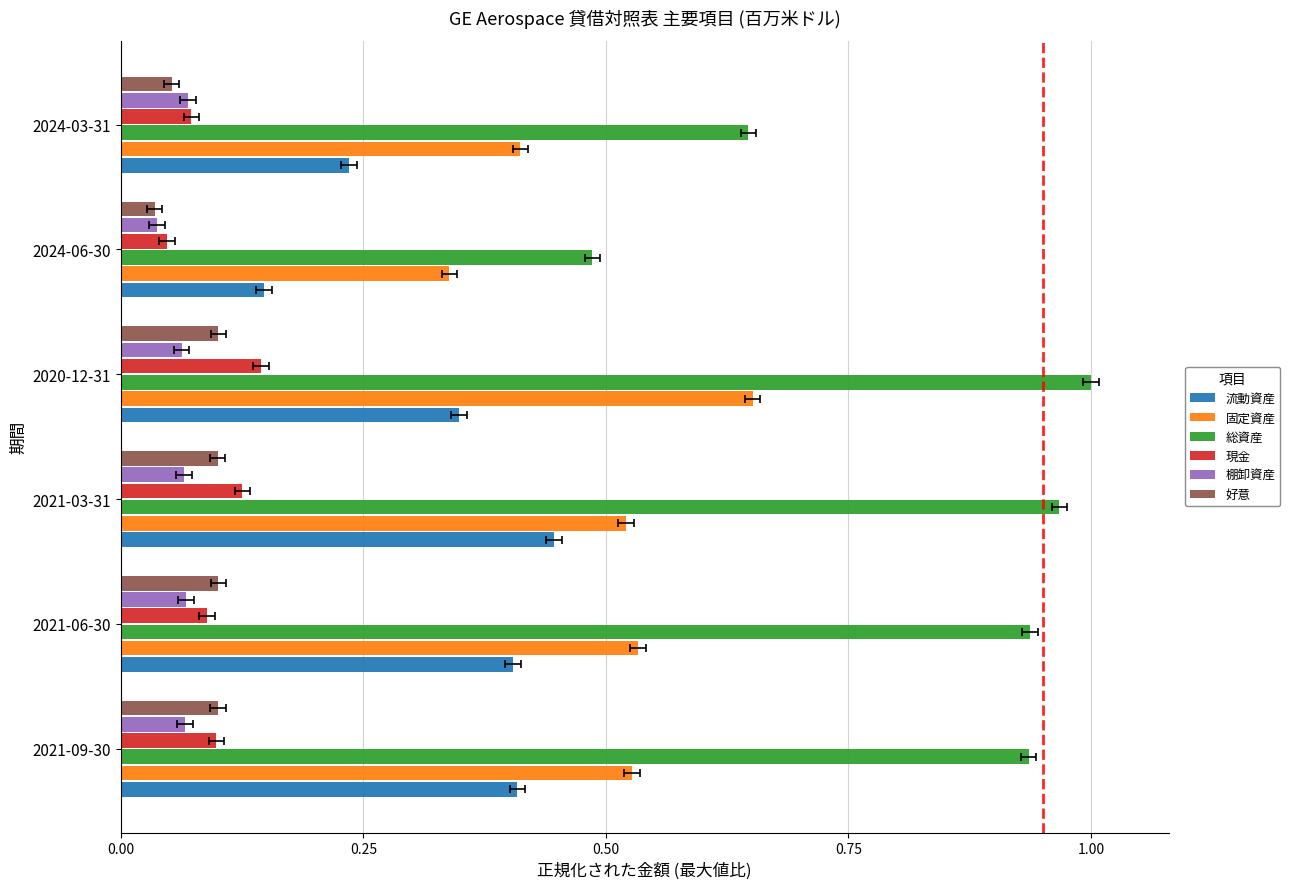

The 好意 series shows 0.0 at 2024-06-30. True or false?

True